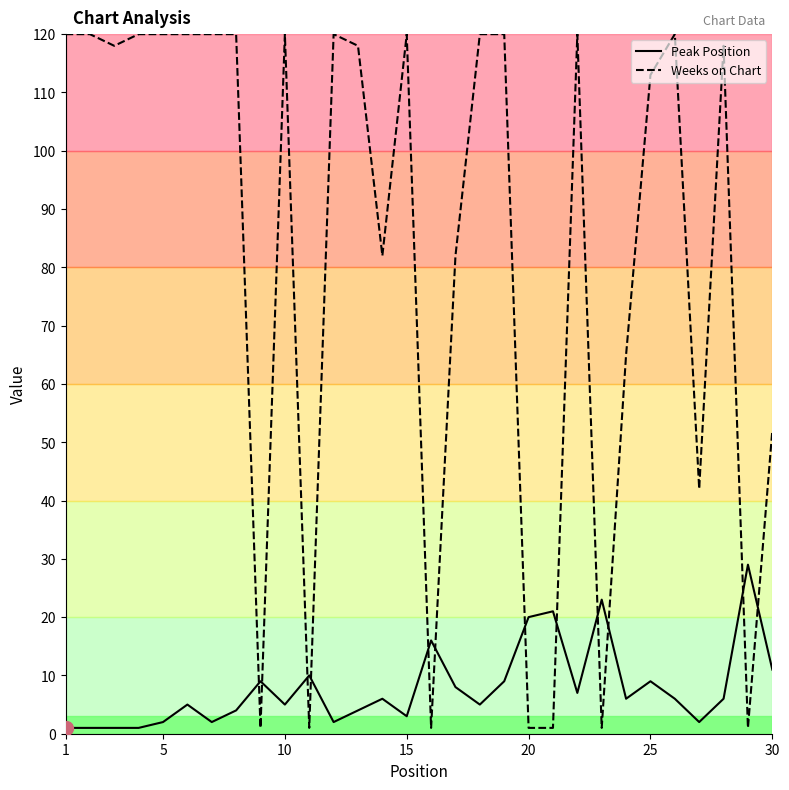

True or false: Weeks on Chart and Peak Position intersect in this chart.

True